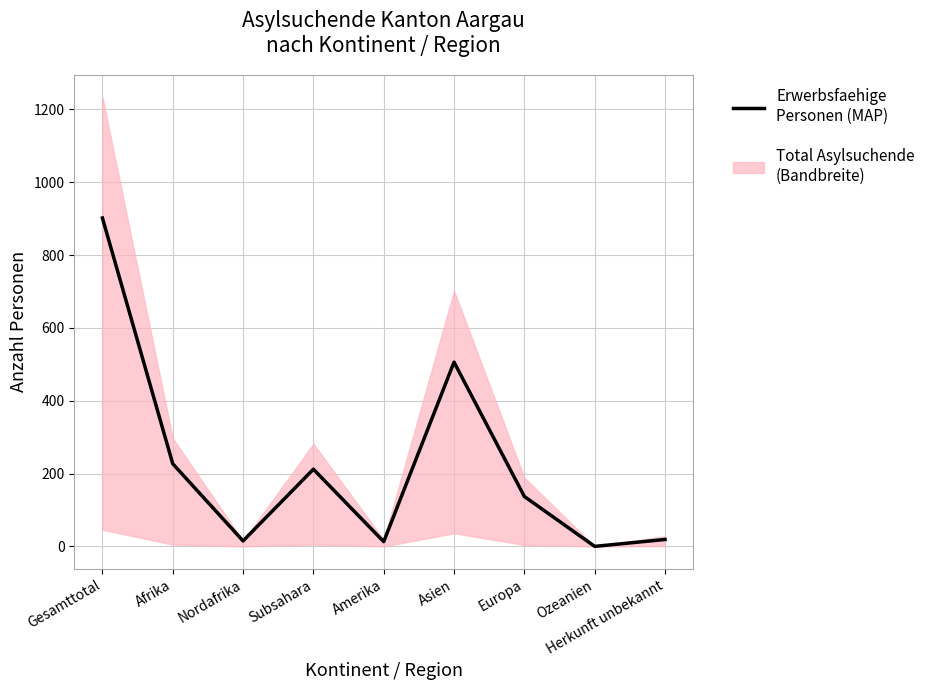

Rank the categories by value from highest to lowest.

Gesamttotal, Asien, Afrika, Subsahara, Europa, Herkunft unbekannt, Nordafrika, Amerika, Ozeanien